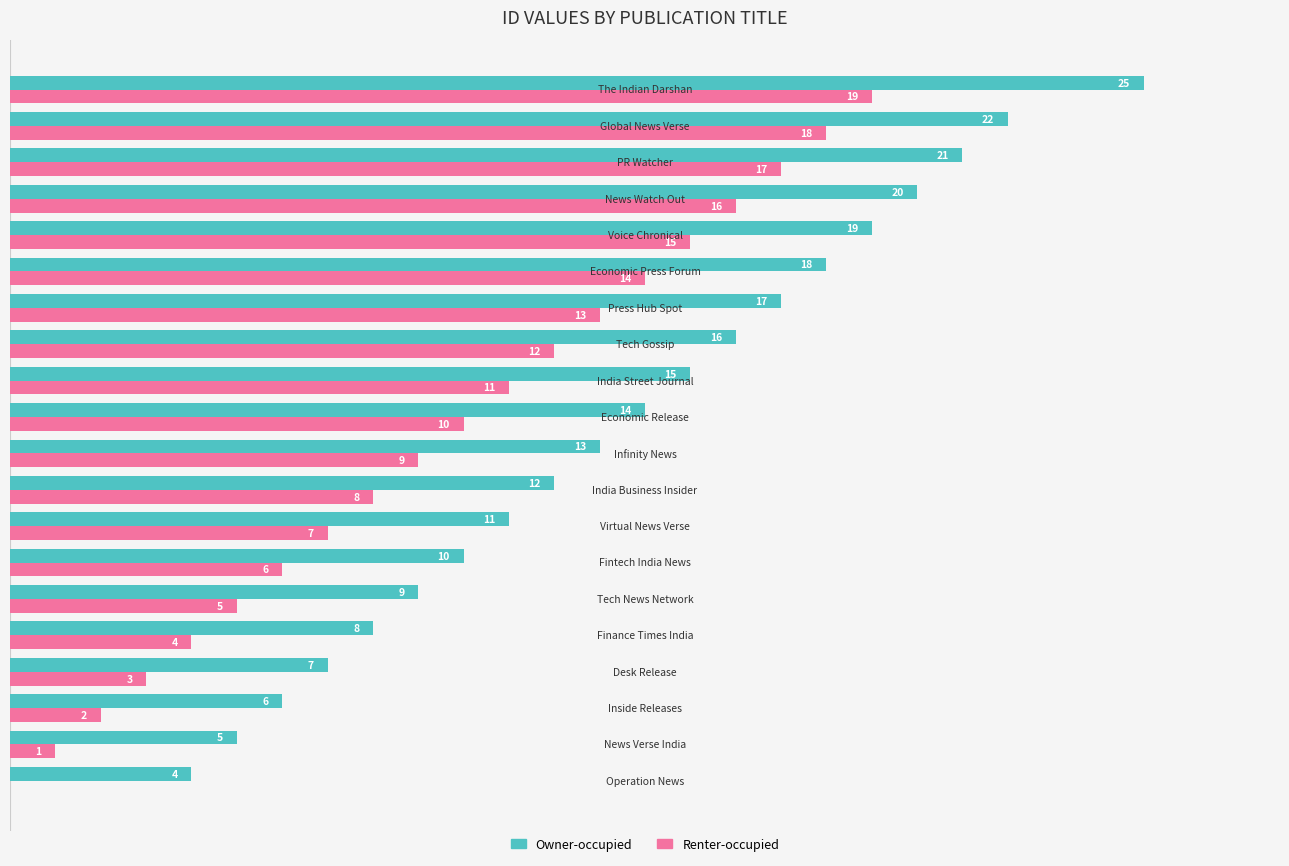

Which series has the largest total across all categories?

Owner-occupied